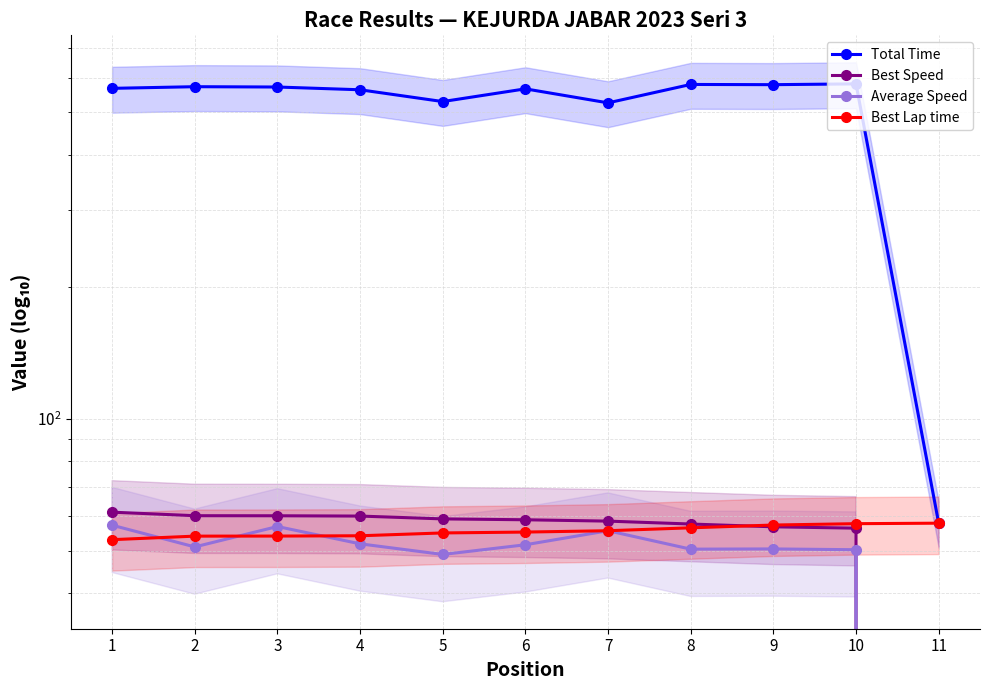

How many series are shown in this chart?

4